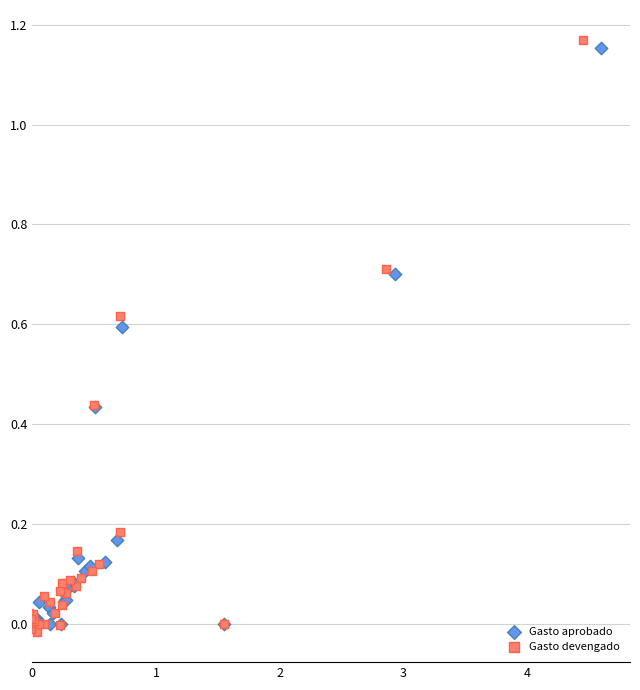

Which series reaches the maximum Y coordinate?

Gasto devengado